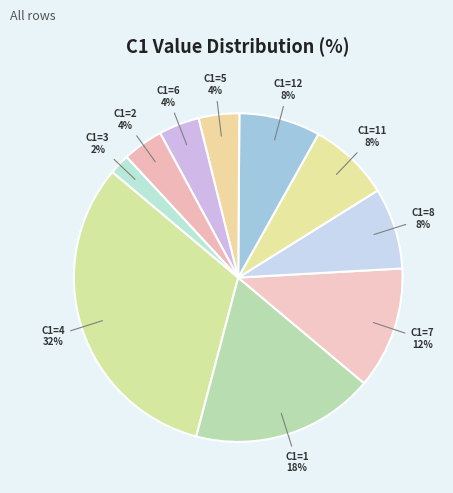

Which category has the smallest portion of the pie?

3